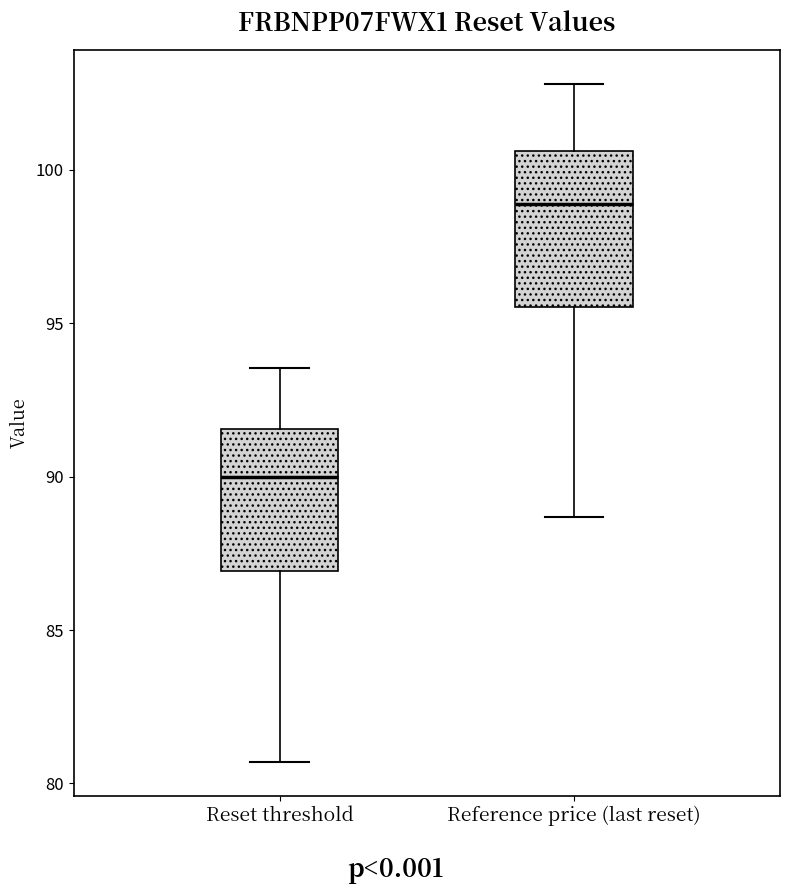

Which box has the lowest median line?

Reset threshold